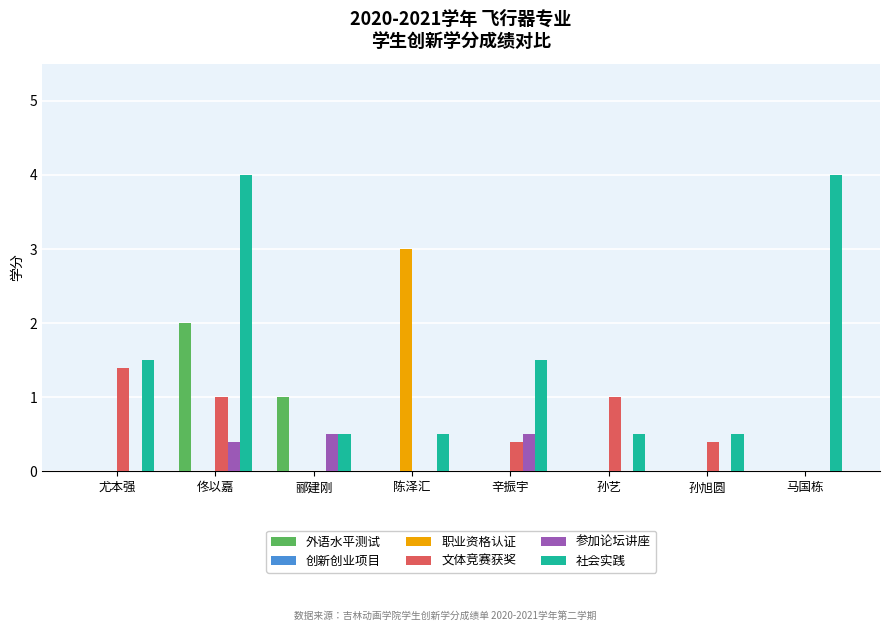

At which category is the sum across all series the highest?

佟以嘉